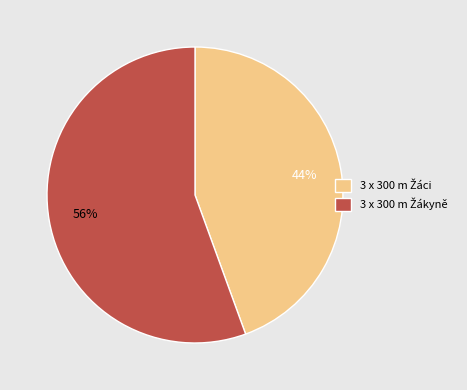

Is there a majority slice in this chart?

Yes